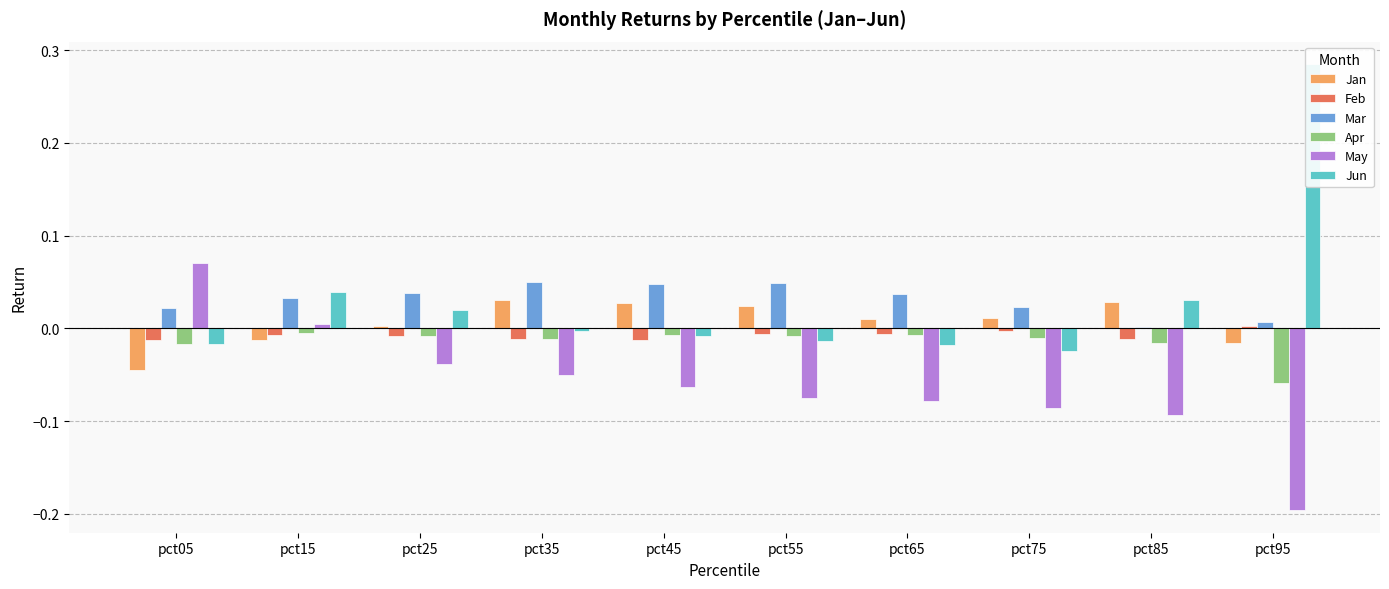

At pct85, list the series in order from largest to smallest.

Jun, Jan, Mar, Feb, Apr, May